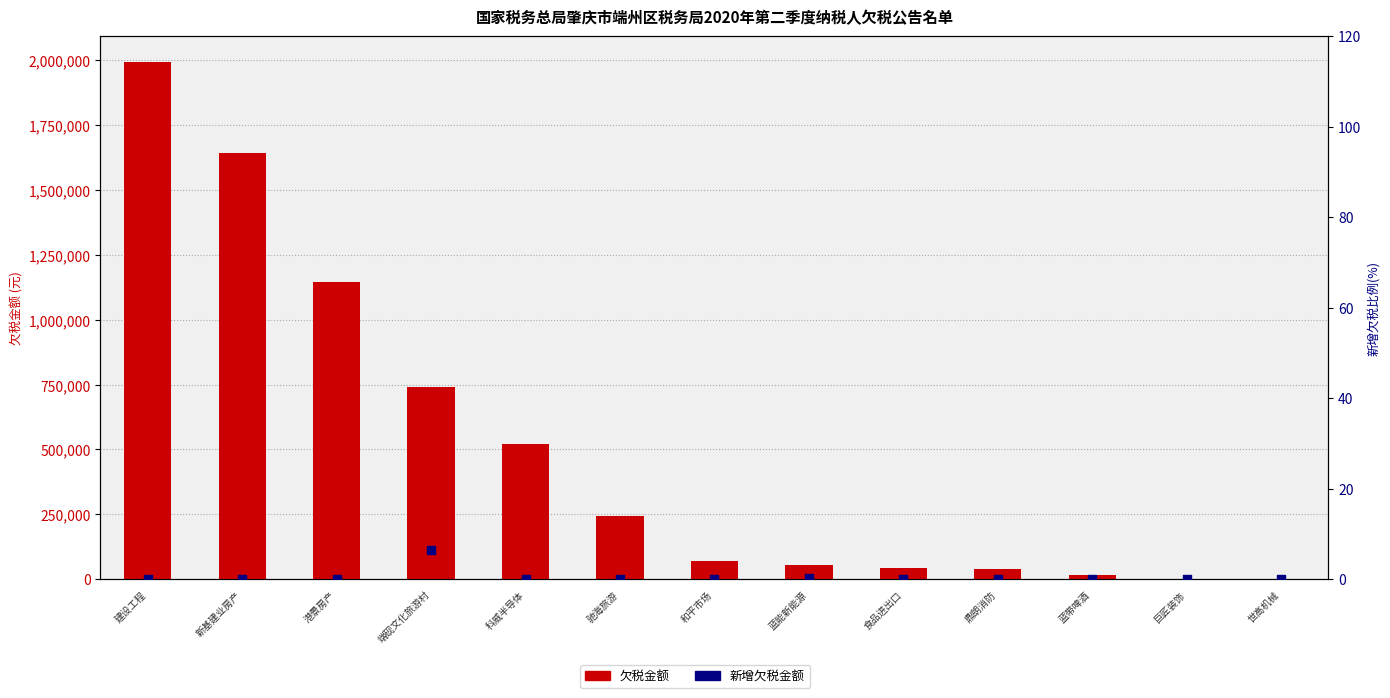

What are all the series names shown in the legend?

欠税金额(元), 新增欠税金额